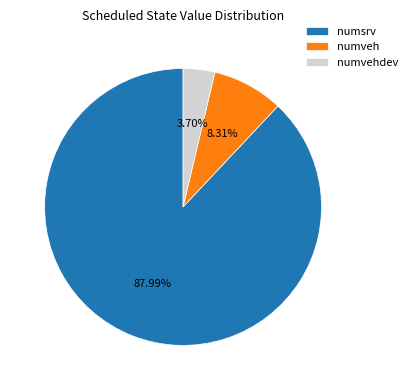

To the nearest percent, what portion does numveh represent?

8%